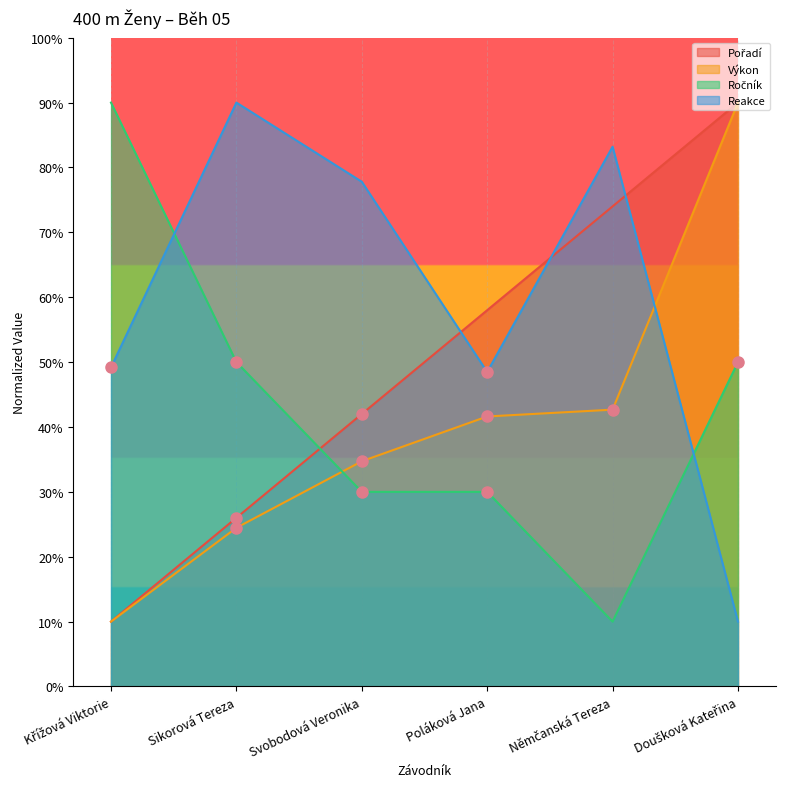

After their last crossing, which series has the higher values: Výkon or Ročník?

Výkon